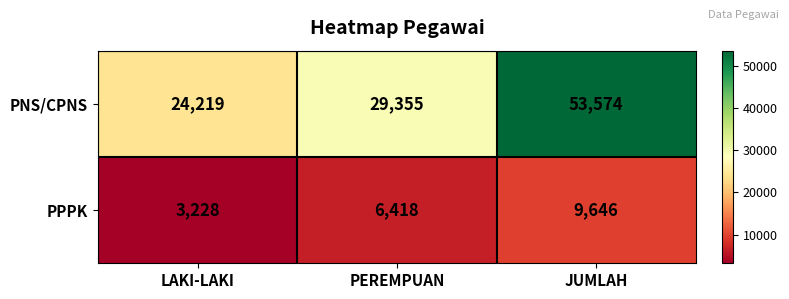

Rank the series by their average value, from highest to lowest.

PNS/CPNS, PPPK